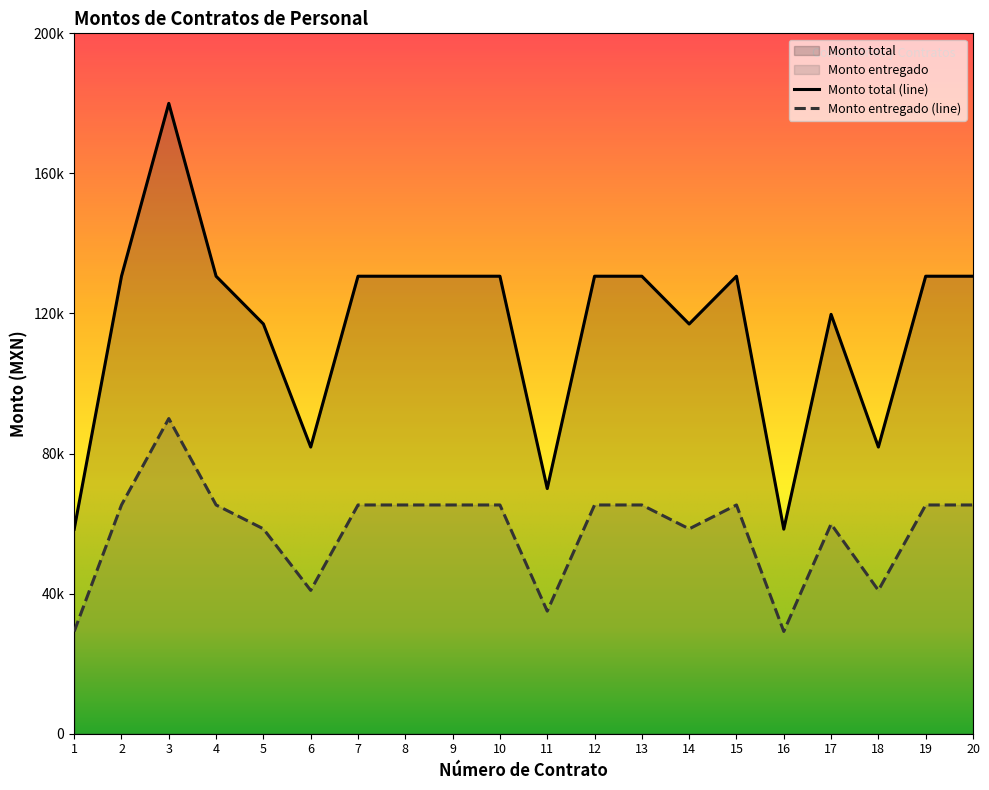

How many categories are shown in the chart?

20